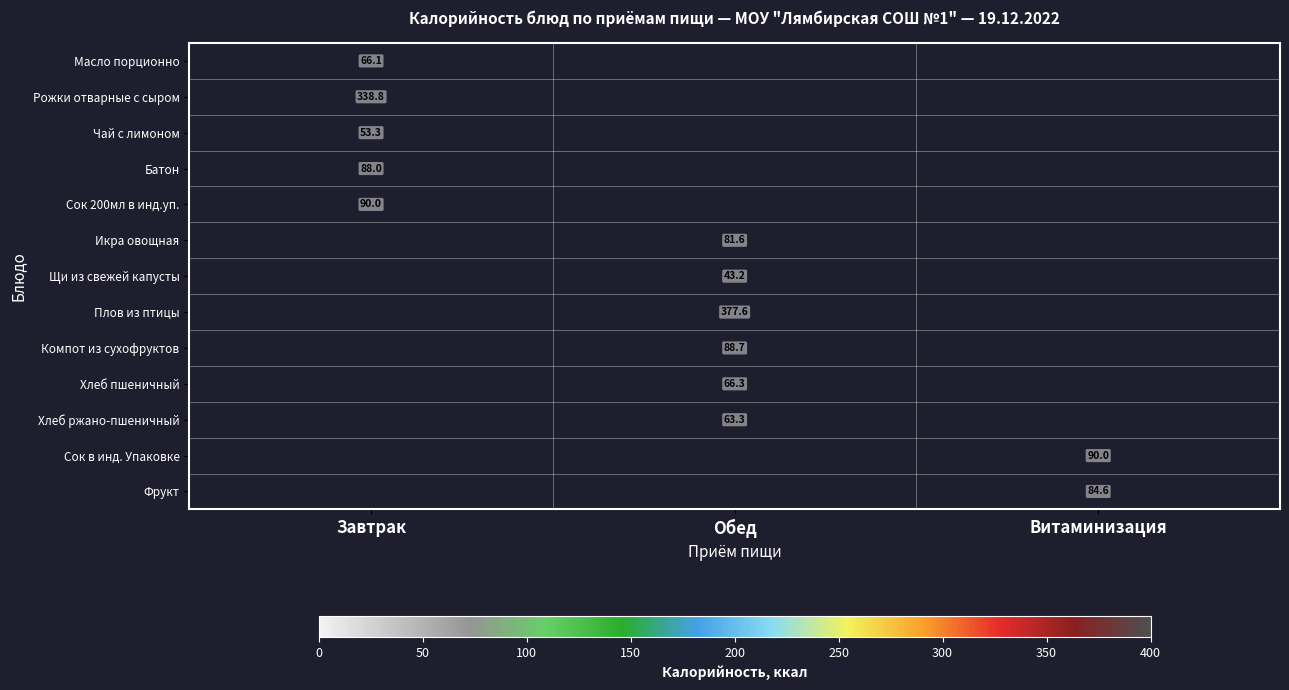

True or false: Масло порционно has a value of 41.8 at Завтрак.

False